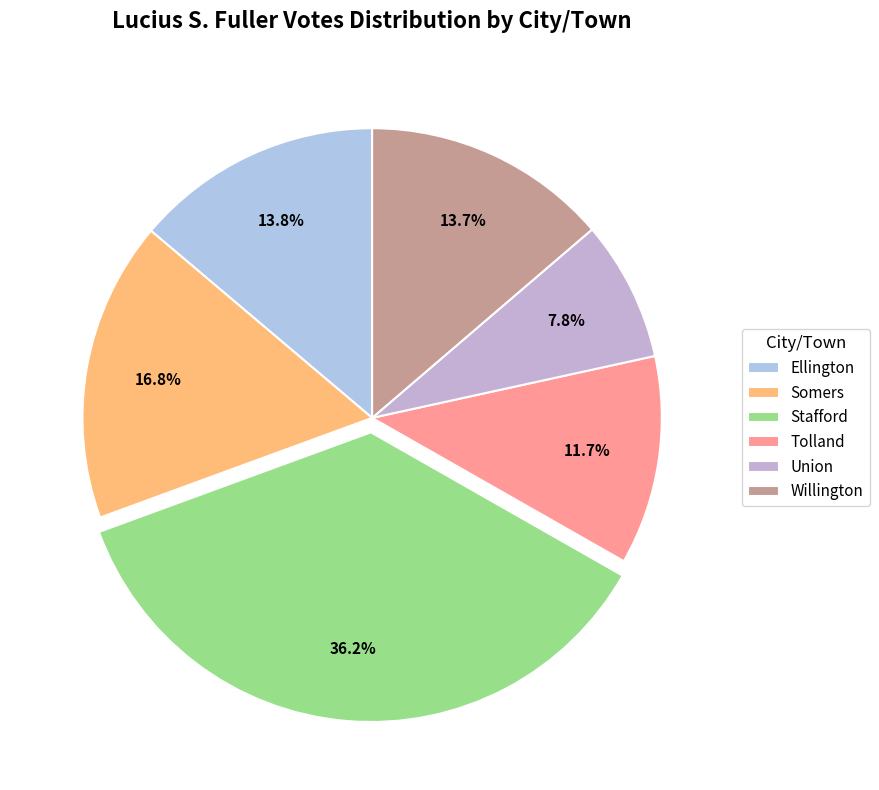

Between Willington and Union, which is larger?

Willington